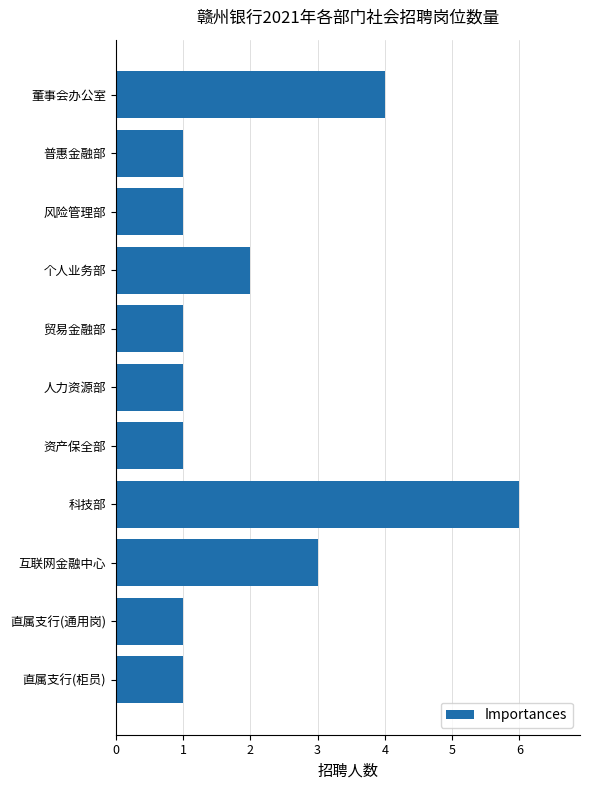

The chart shows a value of 0 at 直属支行(柜员). True or false?

False